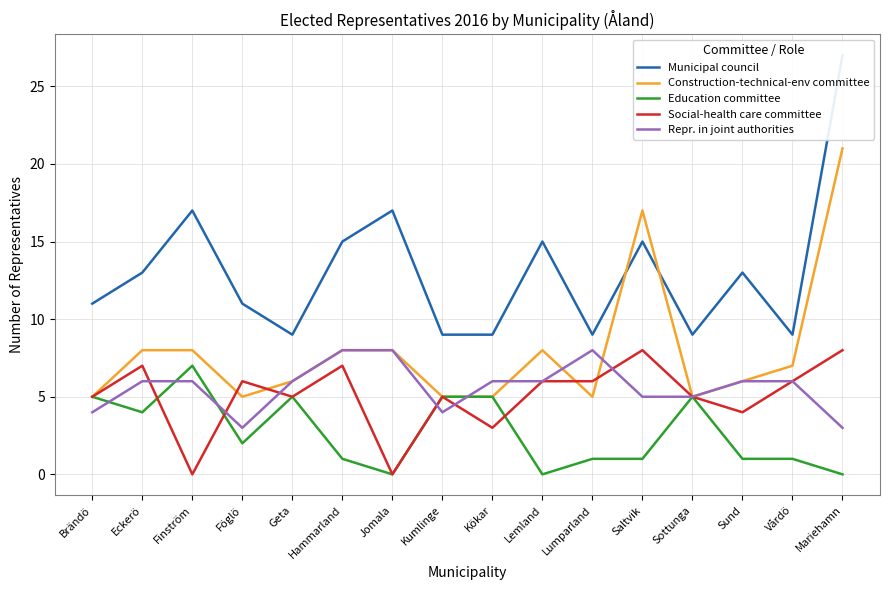

What is the label of the 2nd point from the left?

Eckerö